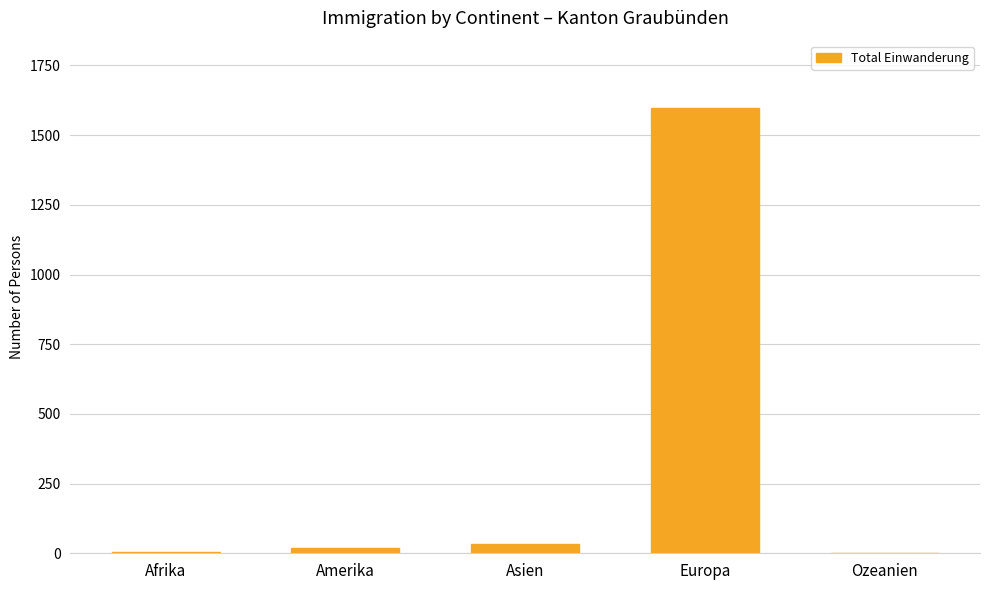

What is the difference between the values at Afrika and Amerika?

15